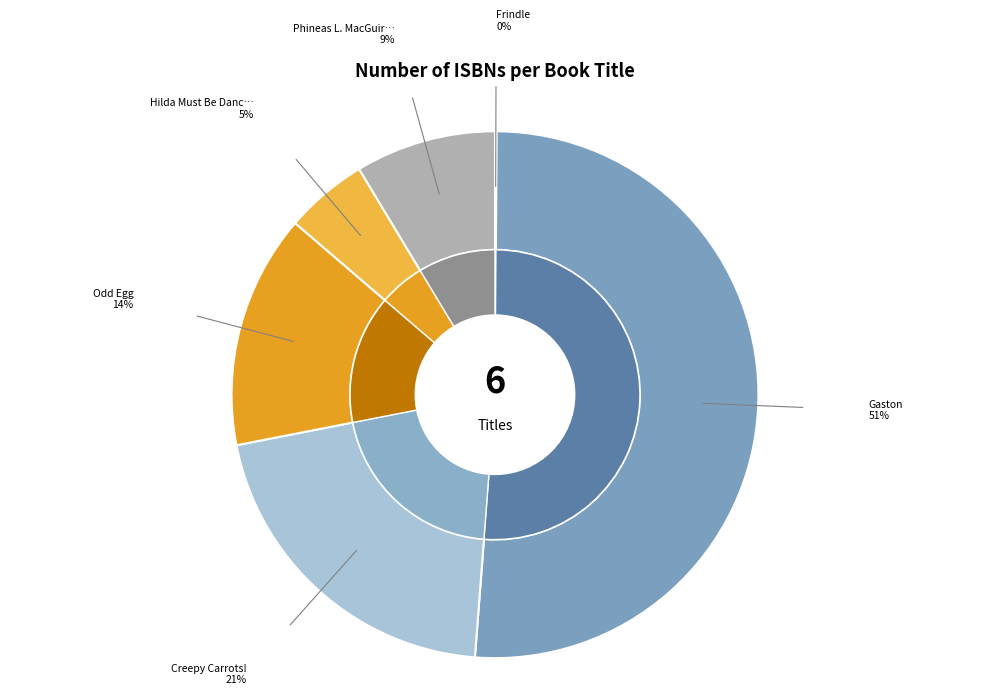

What is the ratio of the value at Phineas L. MacGuire . . . Erupts! to the value at Creepy Carrots!?

0.4